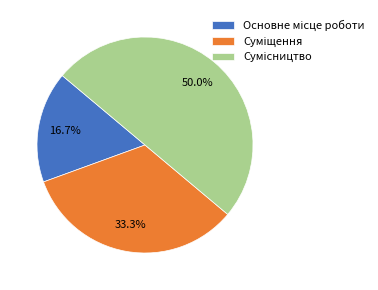

Approximately how many times larger is the value at Суміщення compared to Сумісництво?

0.7